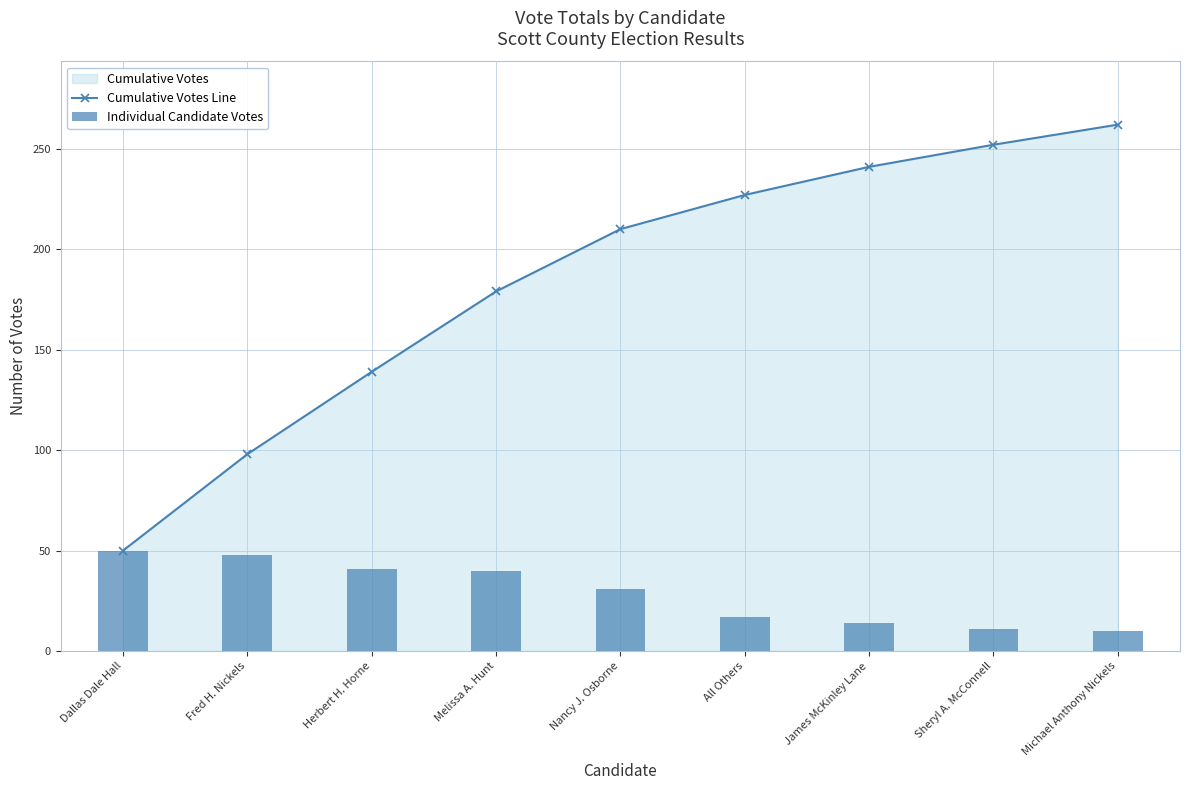

What position from the right is James McKinley Lane?

3